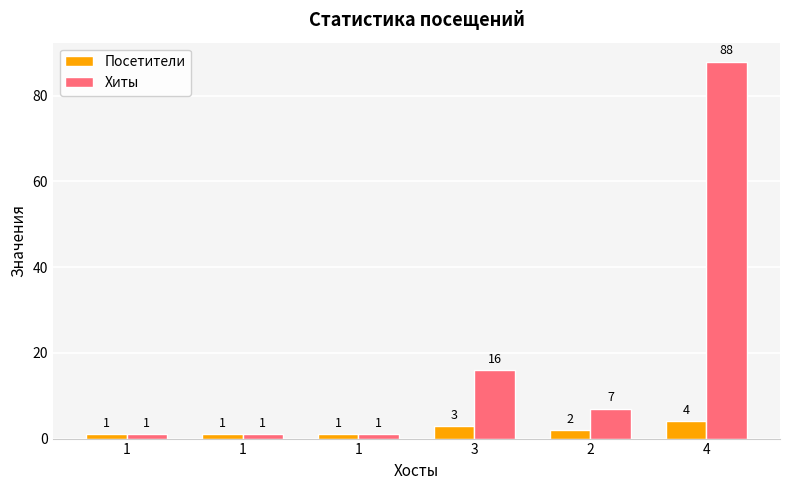

True or false: Хиты has a value of 16 at 3.

True